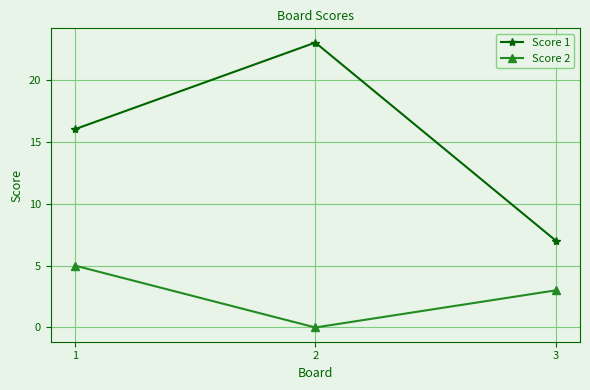

What is the value of the Score 1 point at the 3rd from the left?

7